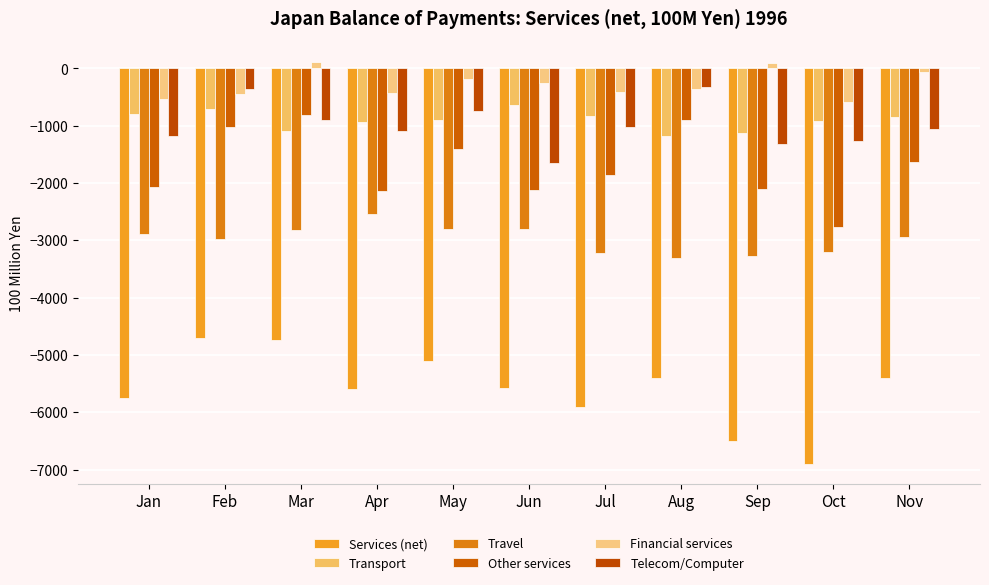

What is the difference between the maximum and second lowest values in the Travel series?

734